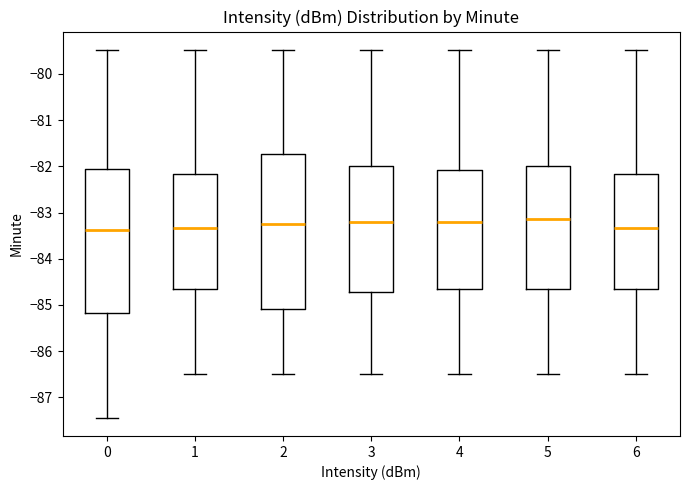

Reading left to right, read every box against the y-axis: the position of its median line, the range the box covers, and the ends of its whiskers. The values are not printed on the chart, so give them approximately, as read against the axis.

0: median -83.4, box -85.2 to -82.1, whiskers -87.4 to -79.5
1: median -83.3, box -84.6 to -82.2, whiskers -86.5 to -79.5
2: median -83.2, box -85.1 to -81.7, whiskers -86.5 to -79.5
3: median -83.2, box -84.7 to -82.0, whiskers -86.5 to -79.5
4: median -83.2, box -84.6 to -82.1, whiskers -86.5 to -79.5
5: median -83.1, box -84.6 to -82.0, whiskers -86.5 to -79.5
6: median -83.3, box -84.6 to -82.2, whiskers -86.5 to -79.5